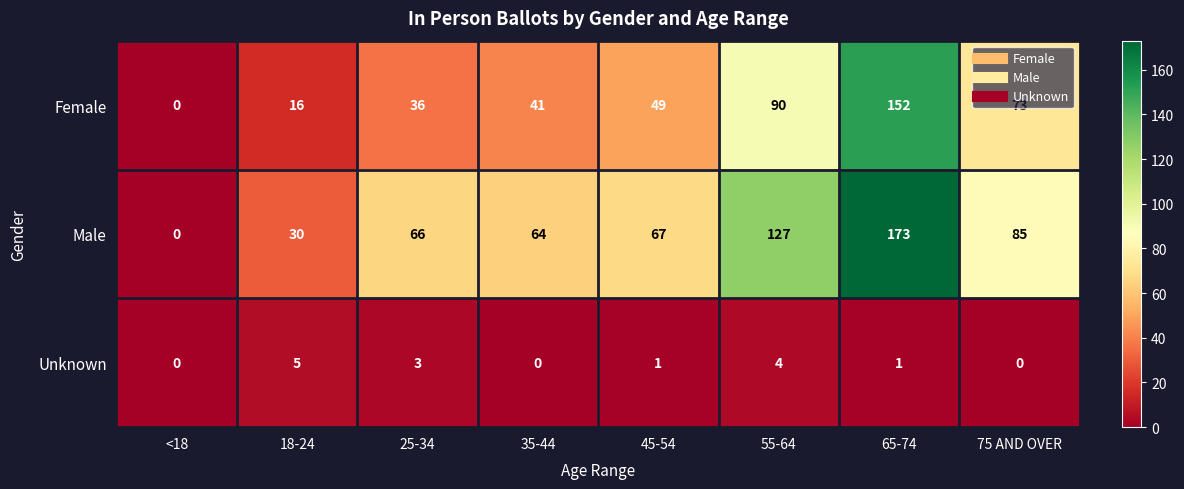

What value does the Female series have at 18-24, to the nearest 5?

15